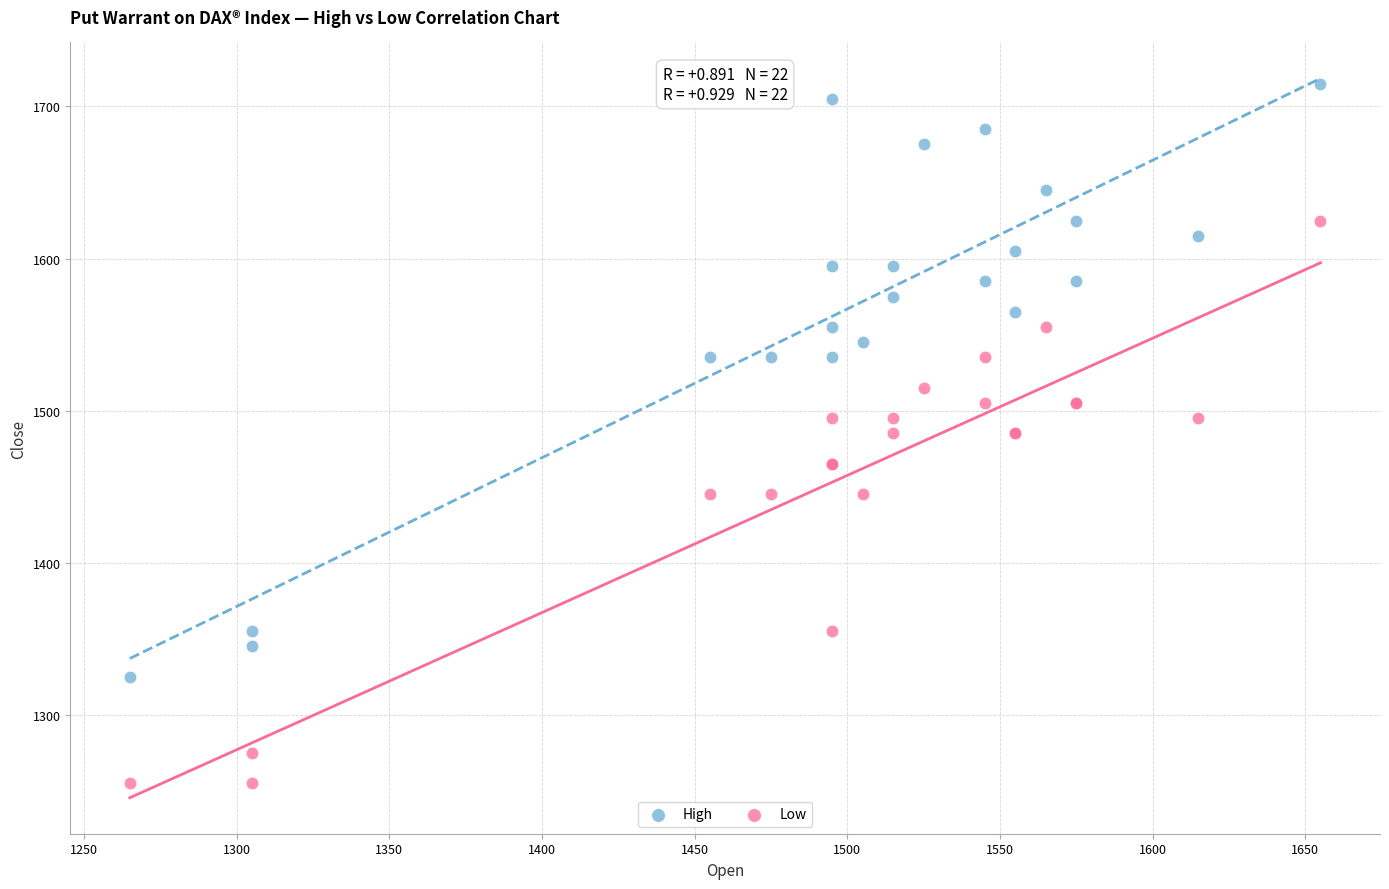

Which series has the widest spread of Y values?

High